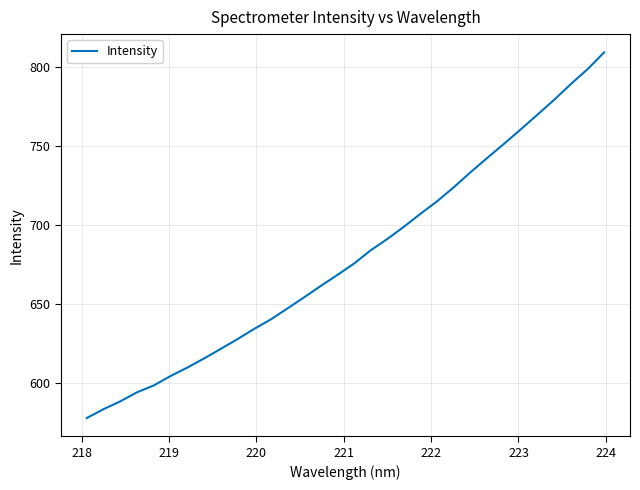

Does the chart display data point markers on the line(s)?

No